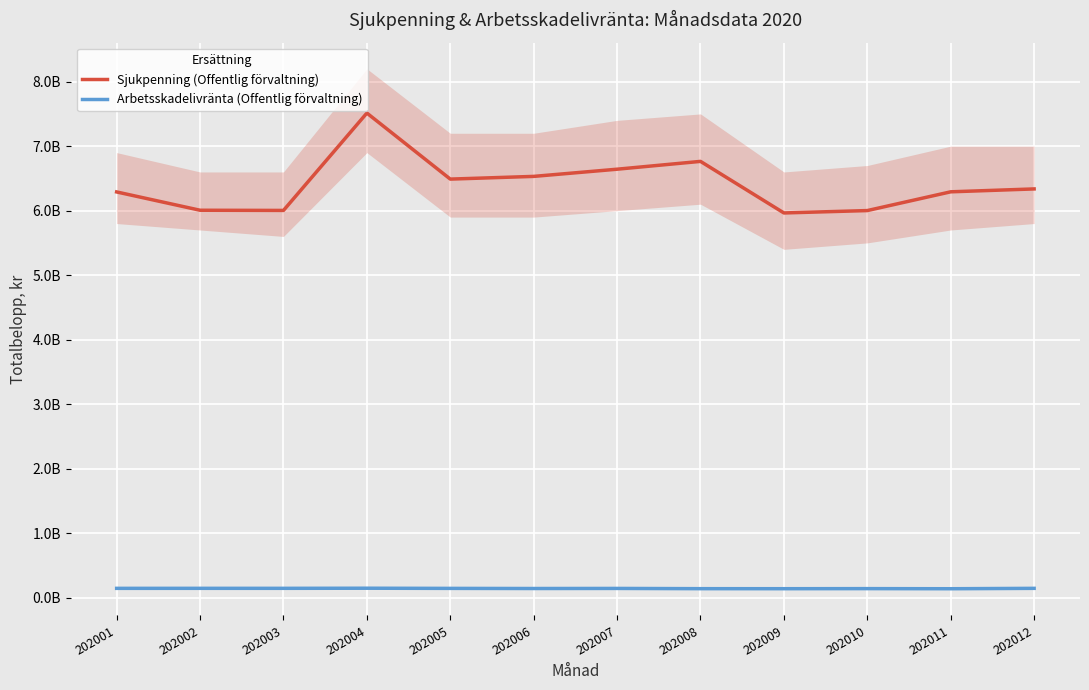

In Sjukpenning (Offentlig förvaltning), how many points are higher than both neighbors (excluding endpoints)?

2